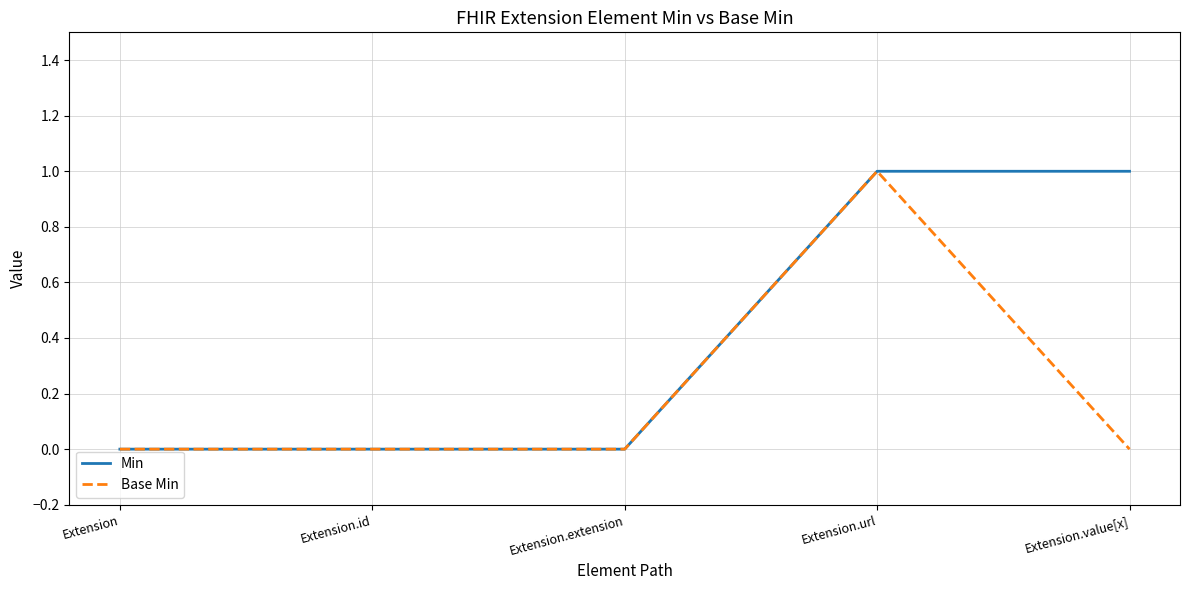

Between Extension.url and Extension.value[x], which series saw the biggest shift?

Base Min